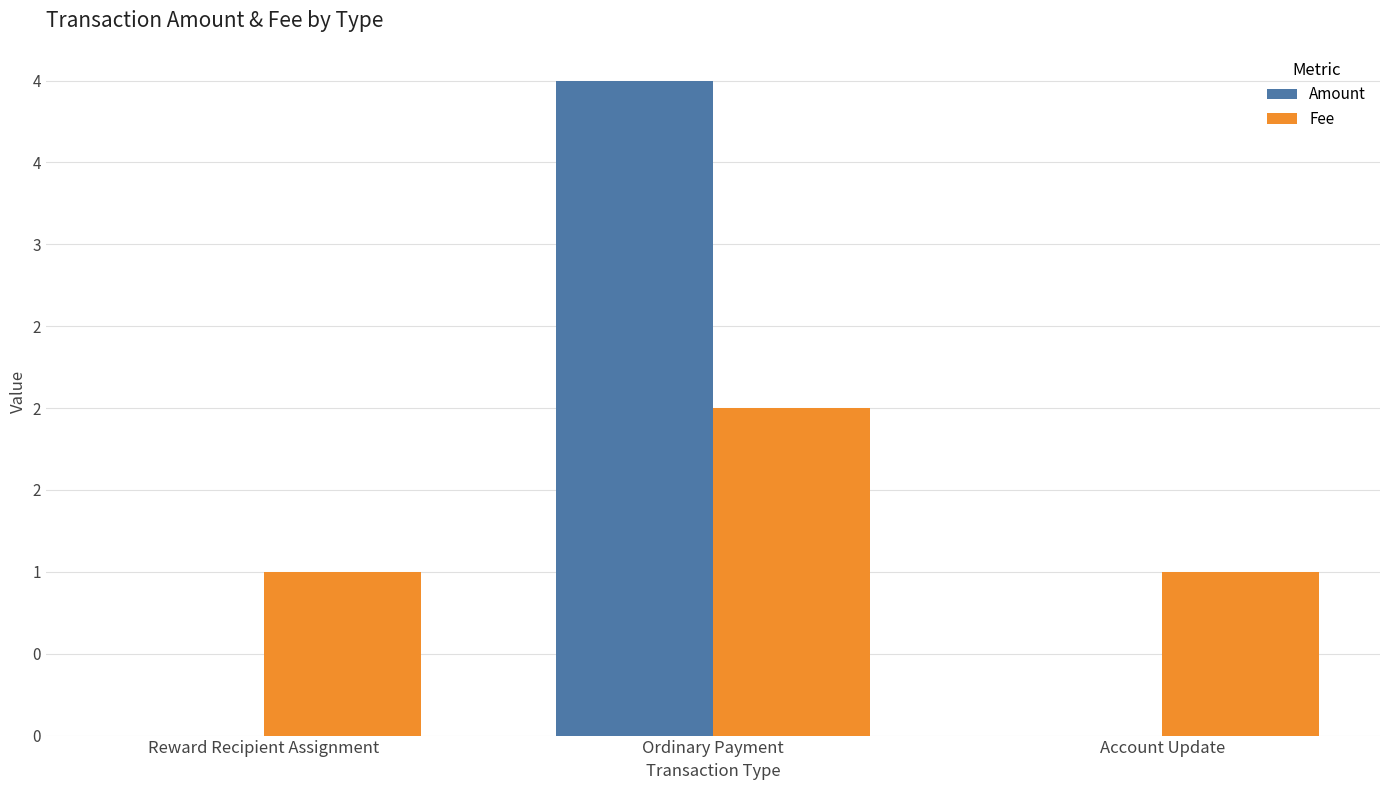

What are all the series names shown in the legend?

Amount, Fee